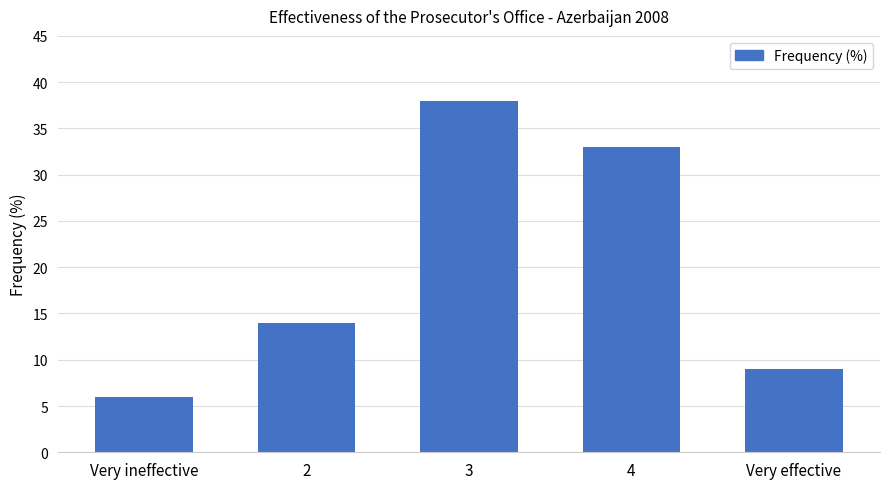

What is the difference between the maximum and minimum values?

32